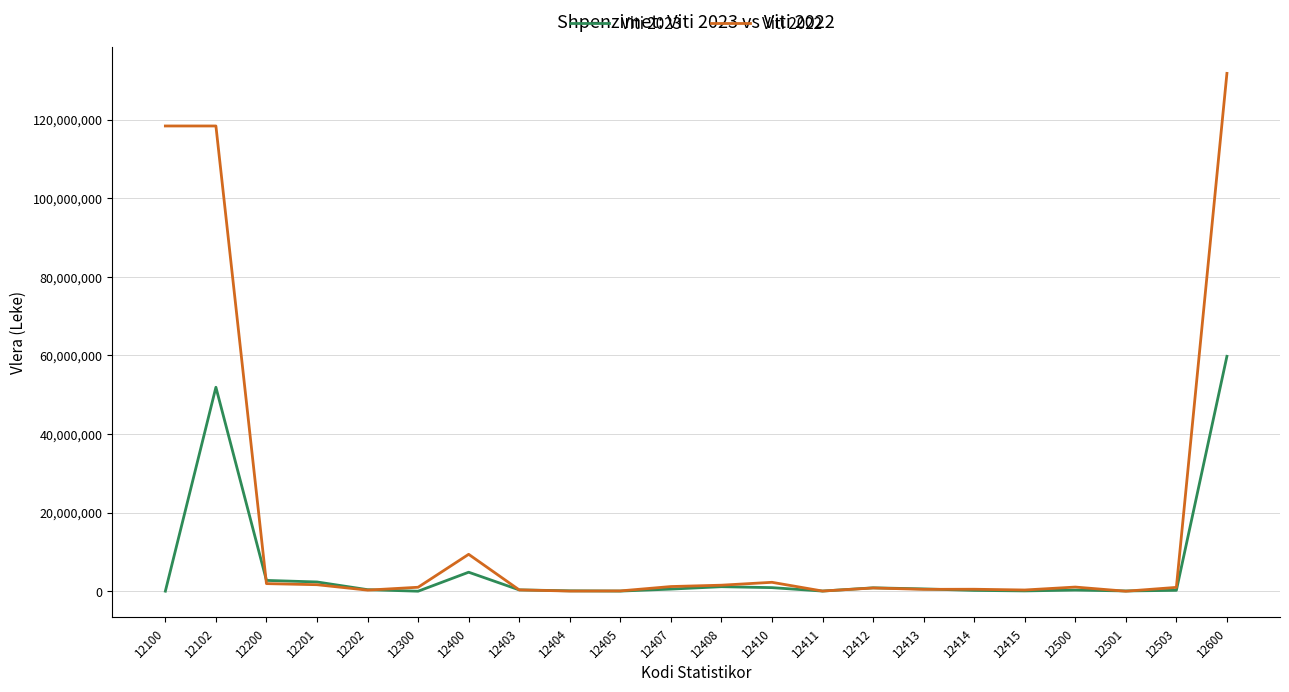

The value of Viti 2022 at 12102 is 207239753. True or false?

False